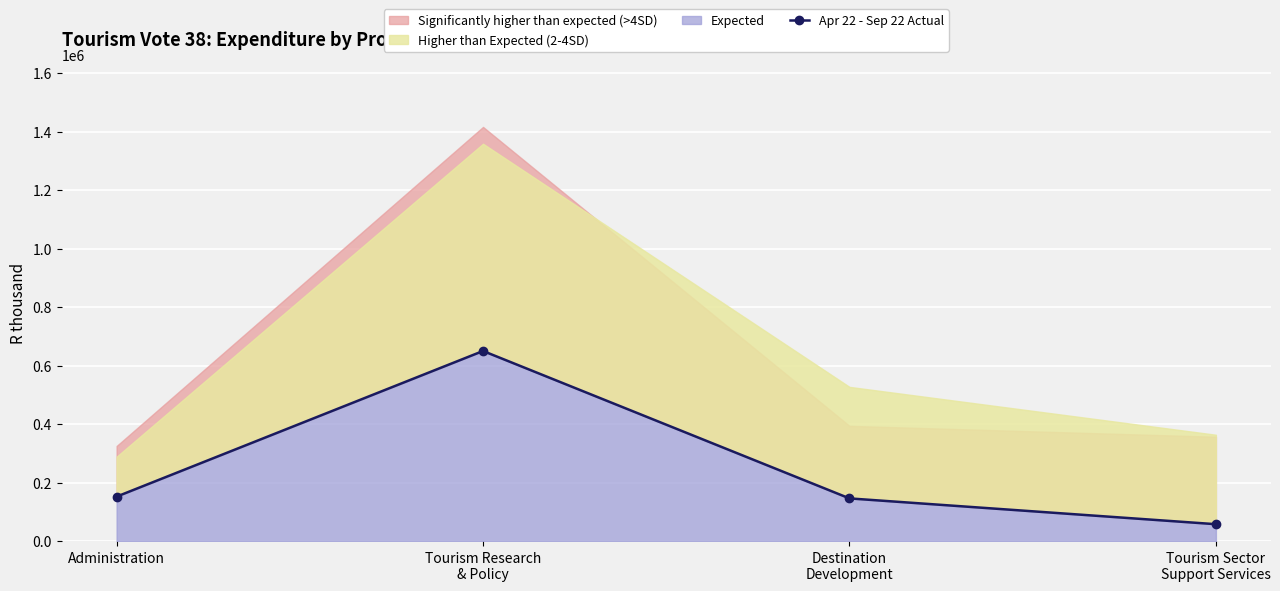

What is the difference between the second highest and second lowest values?

6078